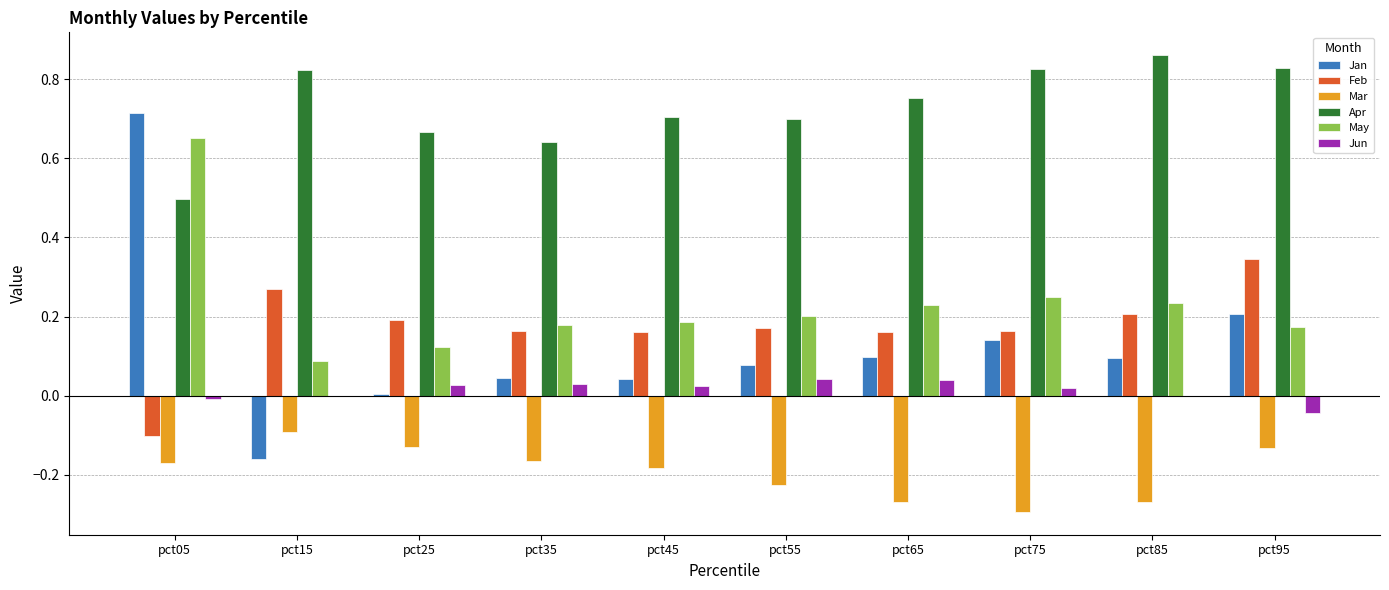

Is it true that Jan equals -0.1 at pct15?

False